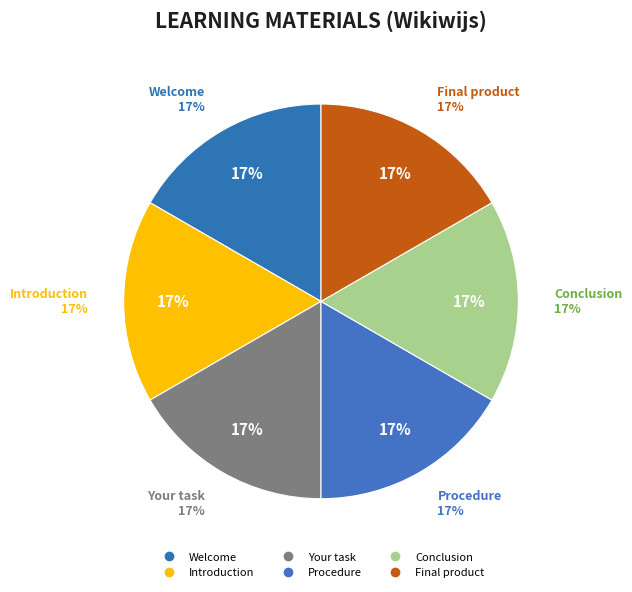

To the nearest percent, what portion does Welcome represent?

17%